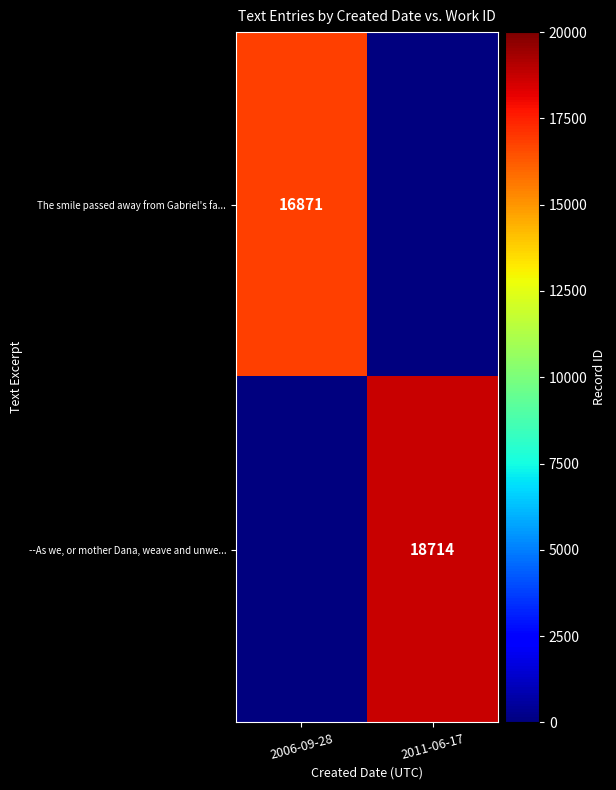

Is the value of --As we, or mother Dana, weave and unwe... at 2011-06-17 greater than the value of The smile passed away from Gabriel's fa... at 2006-09-28?

Yes